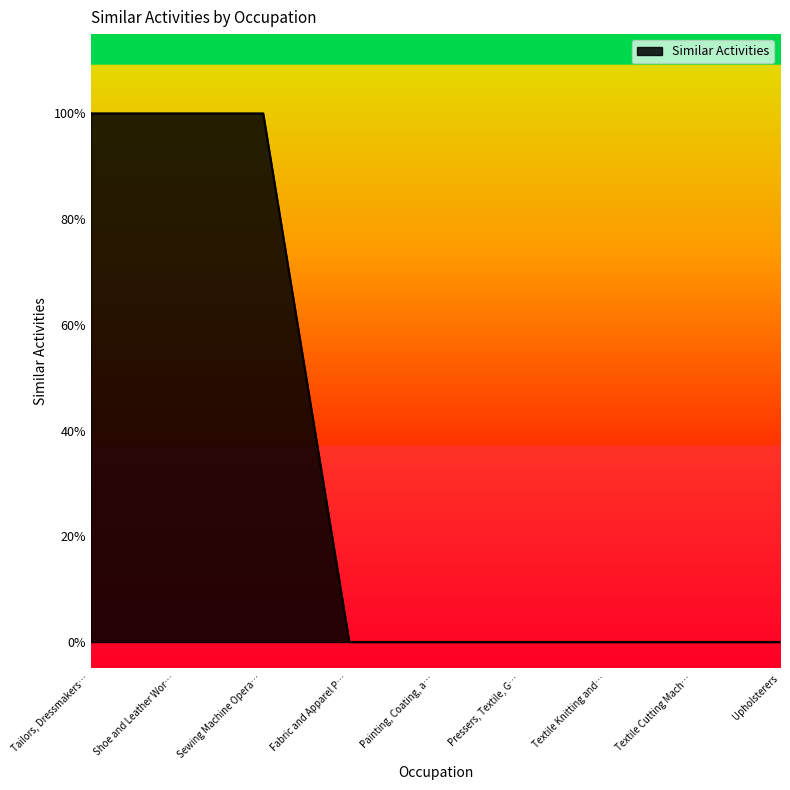

Does the chart have visible grid lines?

No